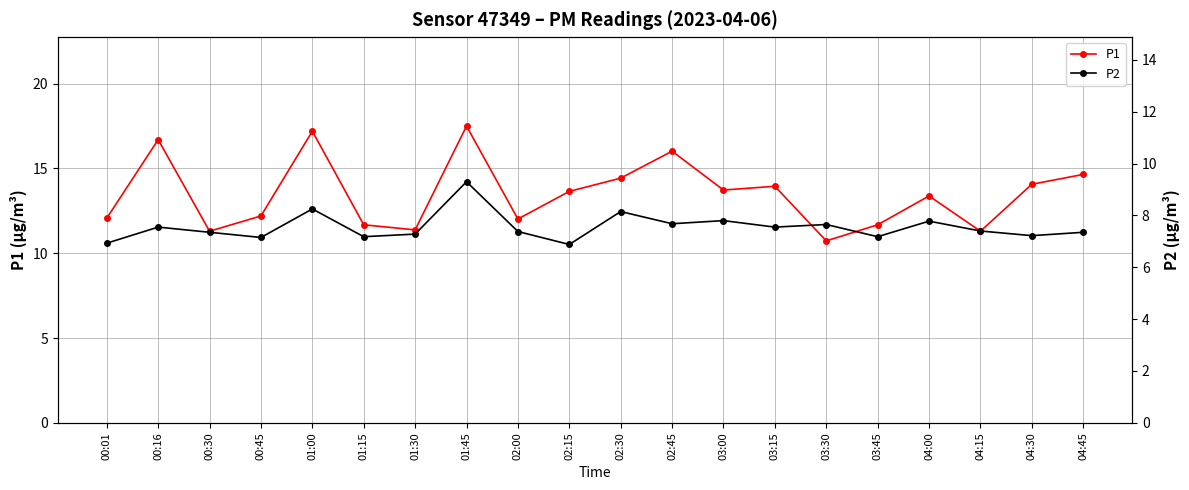

How many data points in P1 are less than 13?

9